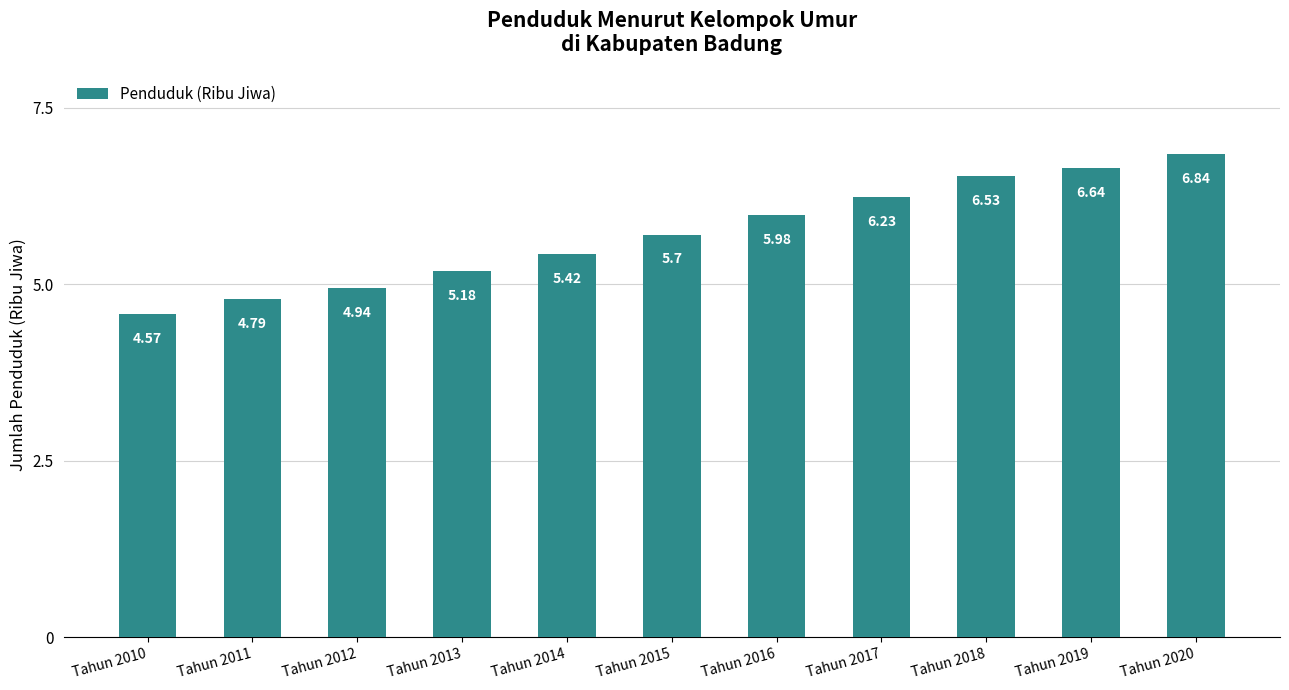

Are the bars grouped side by side (vs. stacked)?

No